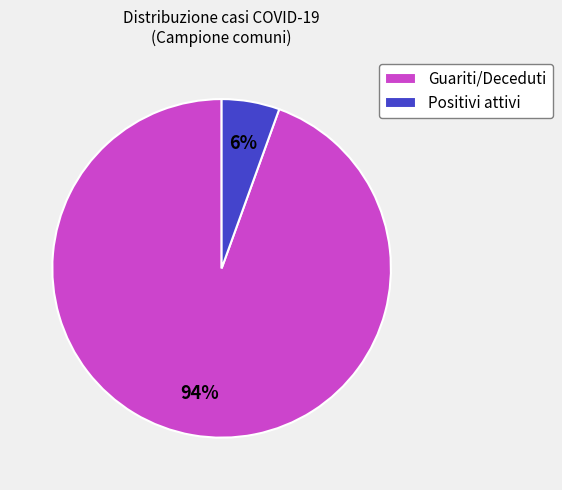

To the nearest percent, what percentage of the pie is Guariti/Deceduti?

94%